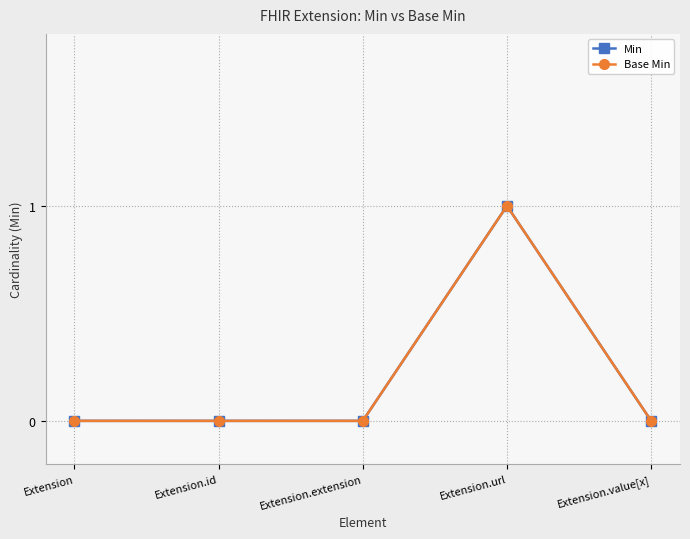

Does the chart have visible grid lines?

Yes